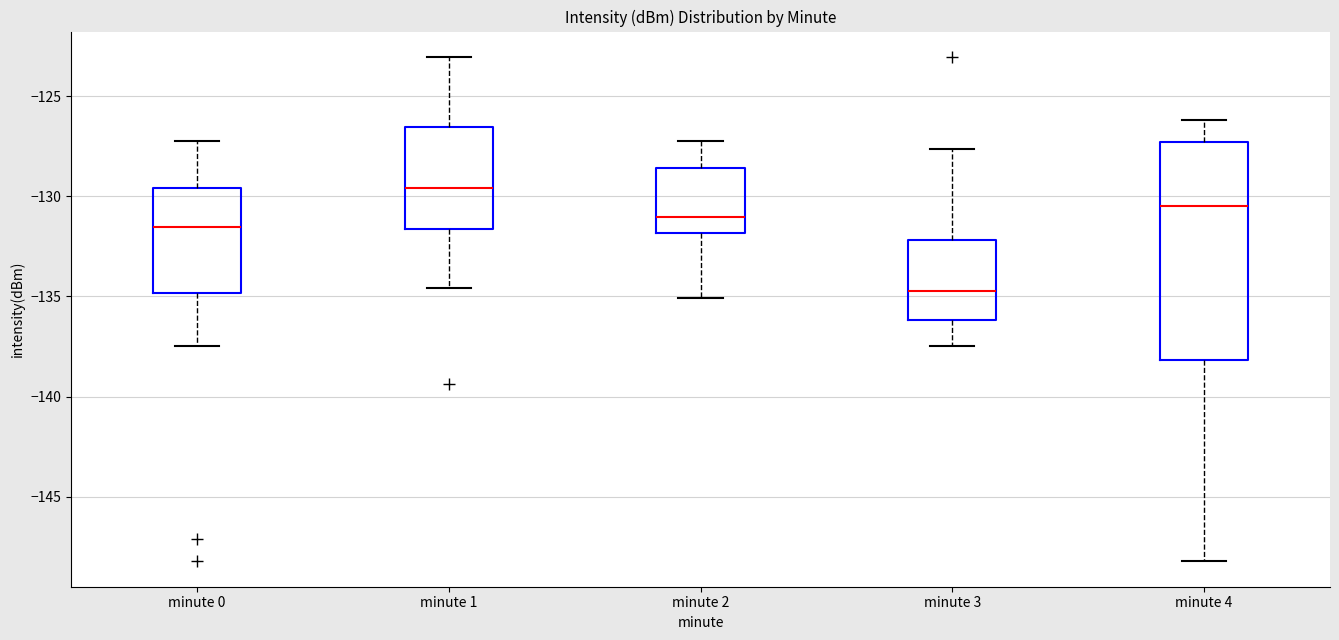

Reading left to right, read every box against the y-axis: the position of its median line, the range the box covers, and the ends of its whiskers. The values are not printed on the chart, so give them approximately, as read against the axis.

minute 0: median -131.5, box -135.0 to -129.5, whiskers -137.5 to -127.0
minute 1: median -129.5, box -131.5 to -126.5, whiskers -134.5 to -123.0
minute 2: median -131.0, box -132.0 to -128.5, whiskers -135.0 to -127.0
minute 3: median -134.5, box -136.0 to -132.0, whiskers -137.5 to -127.5
minute 4: median -130.5, box -138.0 to -127.5, whiskers -148.0 to -126.0